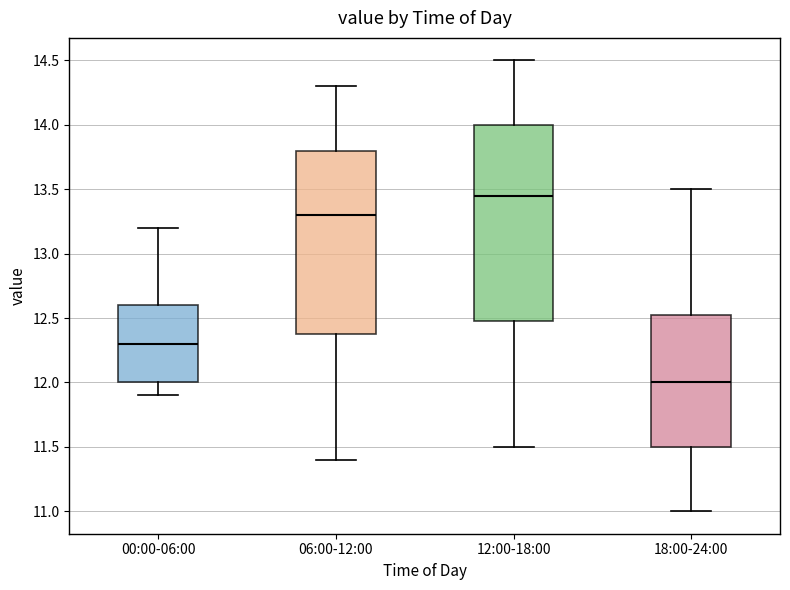

Which box is the tallest, from its lower edge to its upper edge?

12:00-18:00